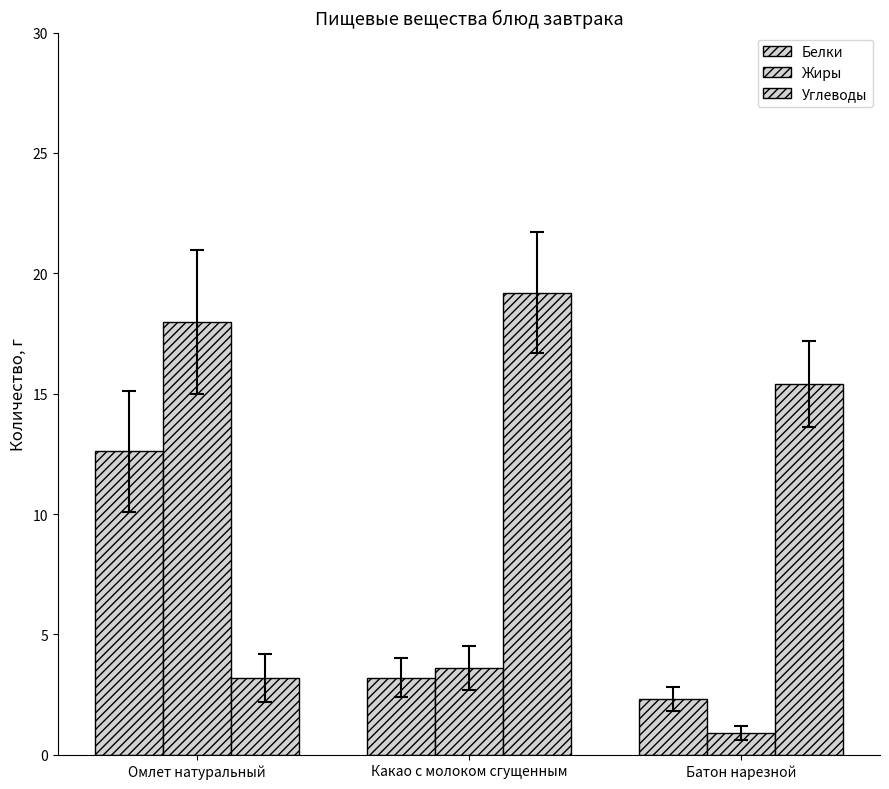

Reading right to left, what are all the values shown in this chart?

Белки: Батон нарезной=2.3	Какао с молоком сгущенным=3.2	Омлет натуральный=12.6
Жиры: Батон нарезной=0.9	Какао с молоком сгущенным=3.6	Омлет натуральный=18.0
Углеводы: Батон нарезной=15.4	Какао с молоком сгущенным=19.2	Омлет натуральный=3.2